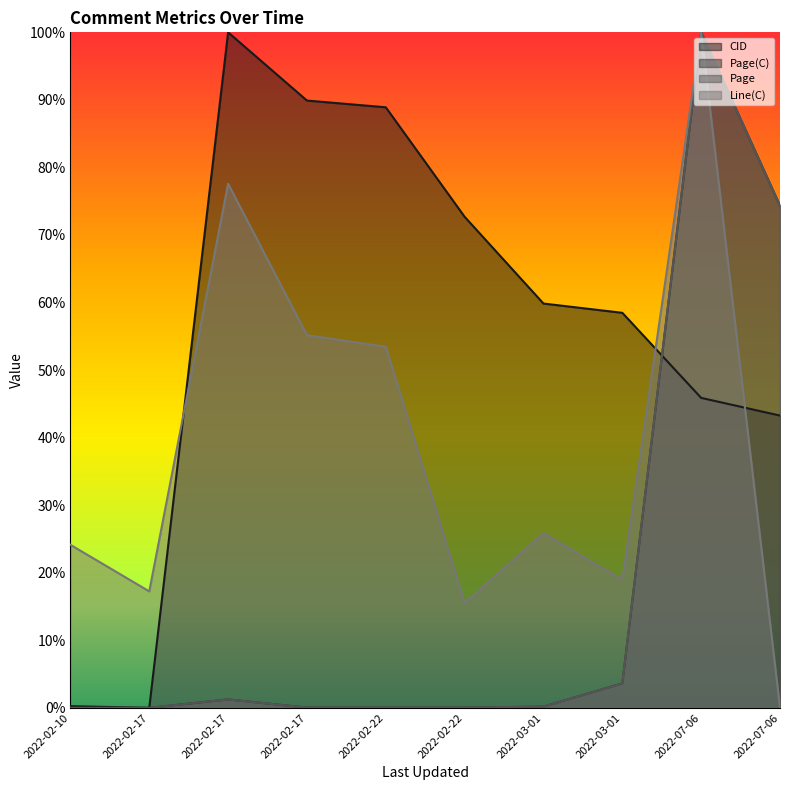

Reading left to right, what are all the values shown in this chart?

CID: 0.2	0.0	100.0	89.9	88.9	72.7	59.9	58.5	45.9	43.3
Page(C): 0.0	0.0	1.2	0.0	0.0	0.0	0.2	3.6	100.0	74.3
Page: 0.0	0.0	1.2	0.0	0.0	0.0	0.2	3.6	100.0	74.3
Line(C): 24.1	17.2	77.6	55.2	53.4	15.5	25.9	19.0	100.0	0.0